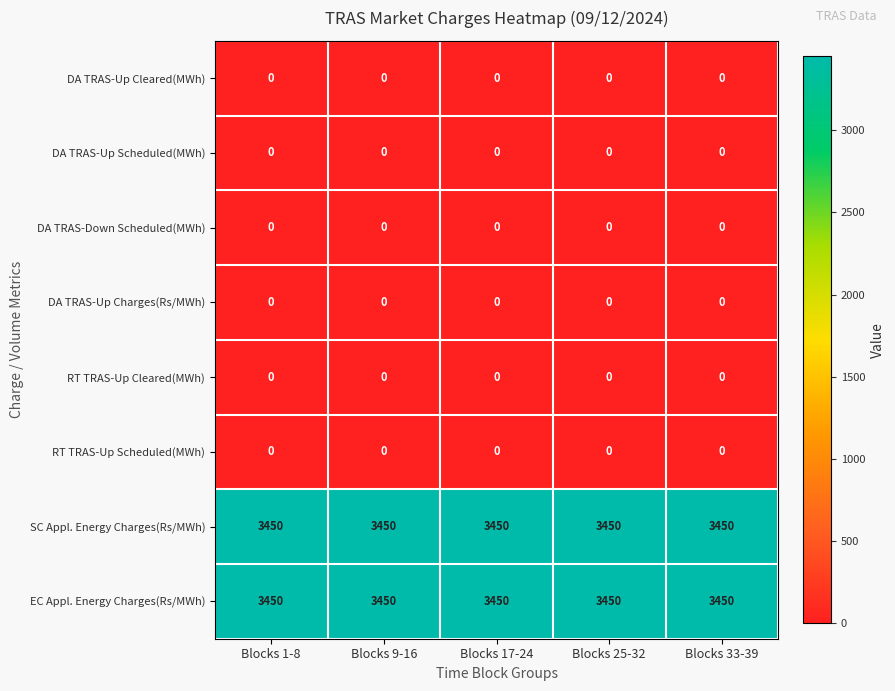

Is the value of DA TRAS-Up Cleared(MWh) at Blocks 1-8 greater than the value of SC Appl. Energy Charges(Rs/MWh) at Blocks 25-32?

No